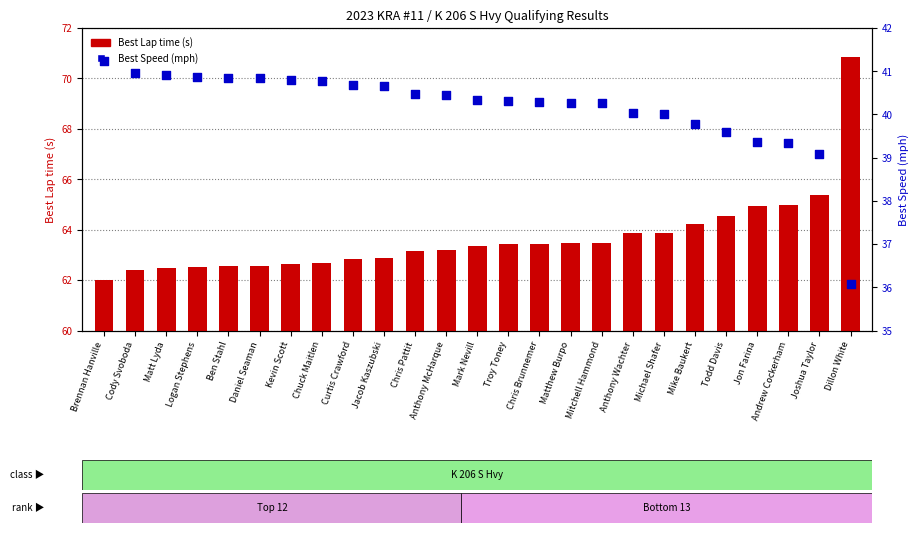

Which series has the widest spread of Y values?

Best Lap time